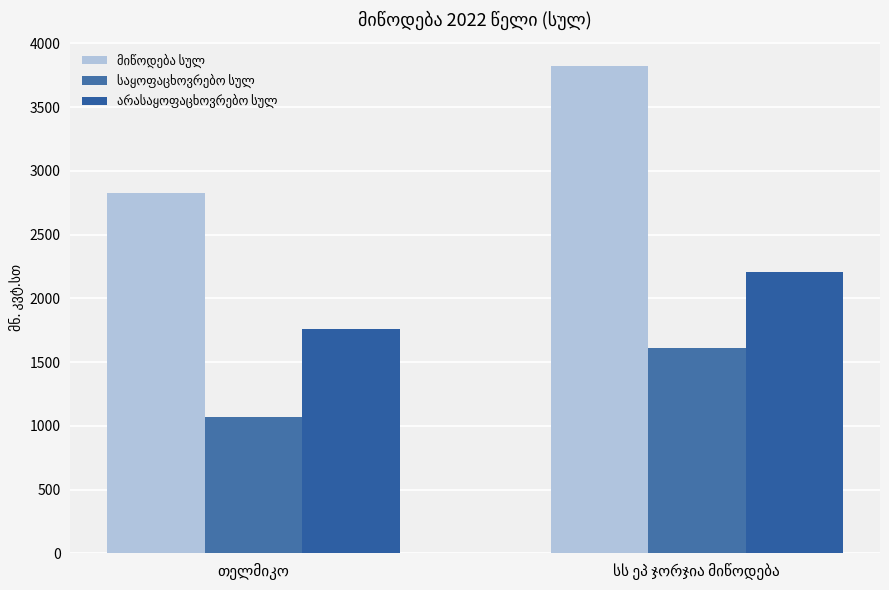

The value of საყოფაცხოვრებო სულ at თელმიკო is 601.6. True or false?

False